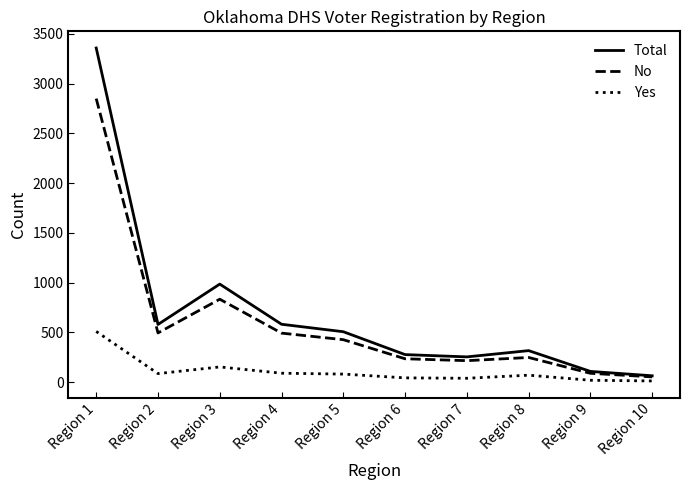

What is the difference between the maximum and second lowest values in the Yes series?

491